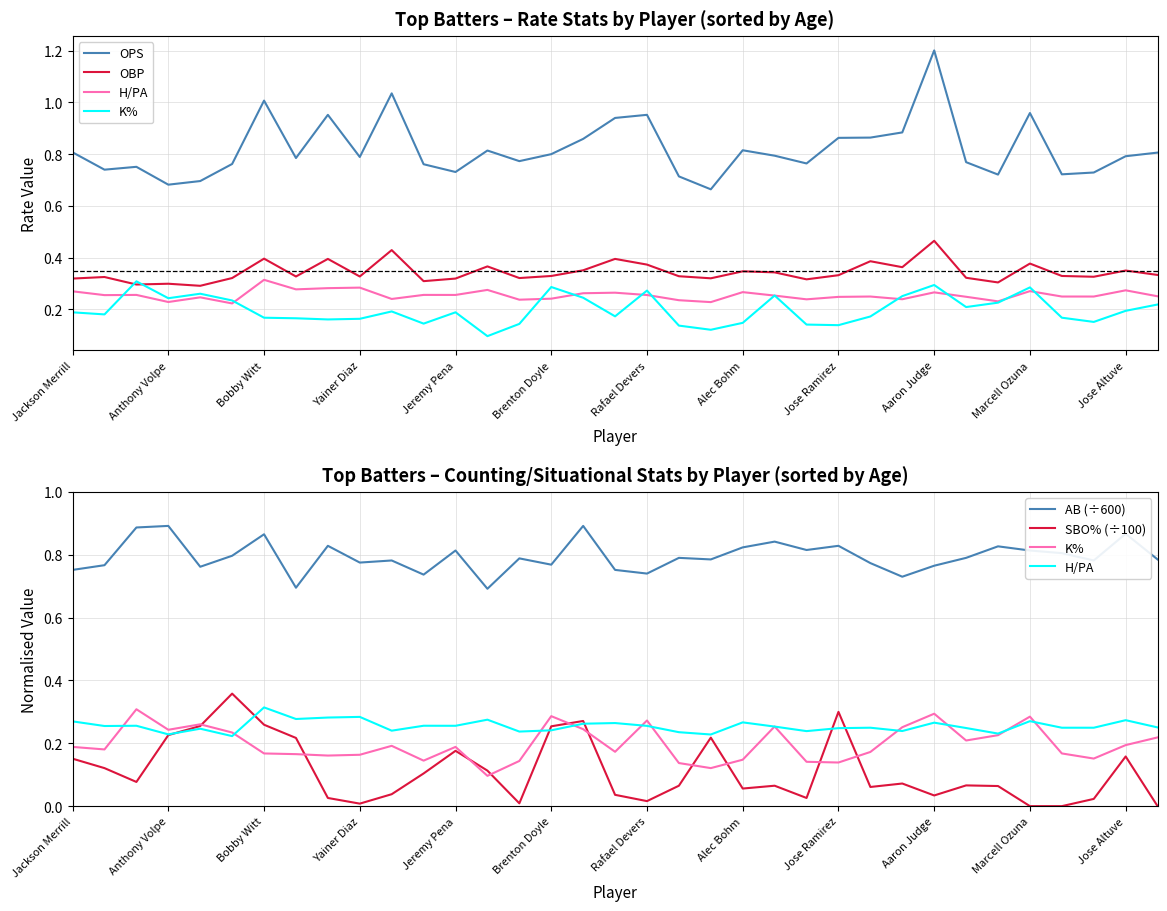

What is the difference between the maximum and minimum values in the AB (÷600) series?

0.2